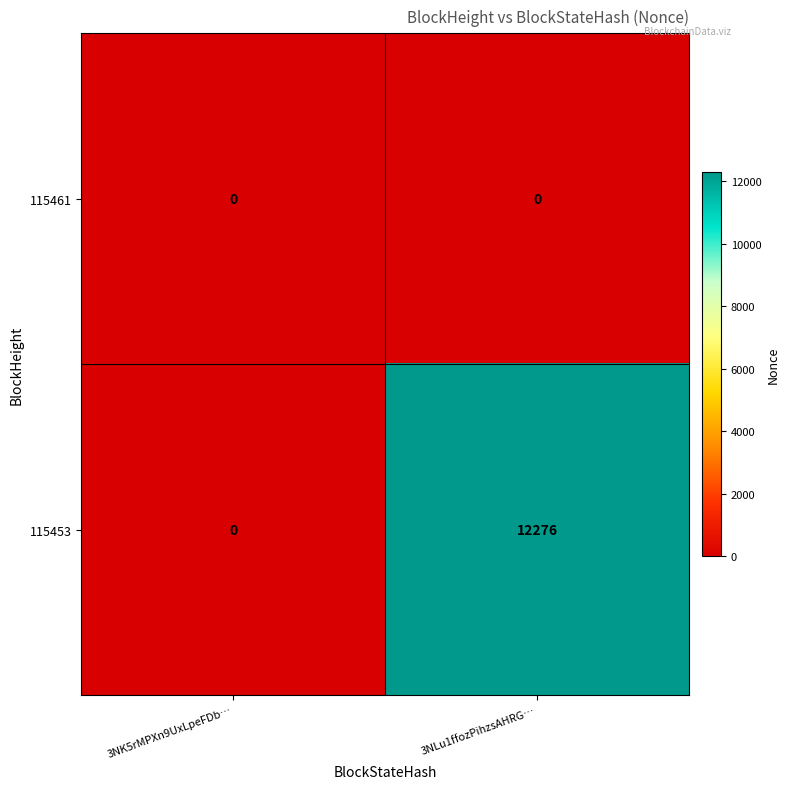

Rank the series by their maximum value, from lowest to highest.

115461, 115453